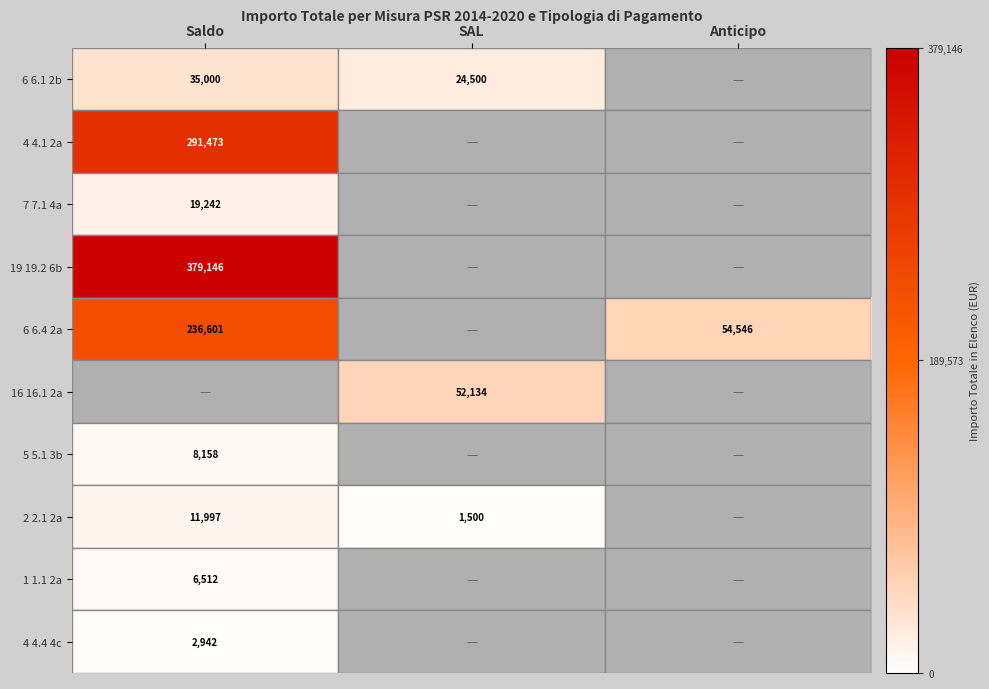

True or false: 6 6.1 2b has a value of 15225 at SAL.

False